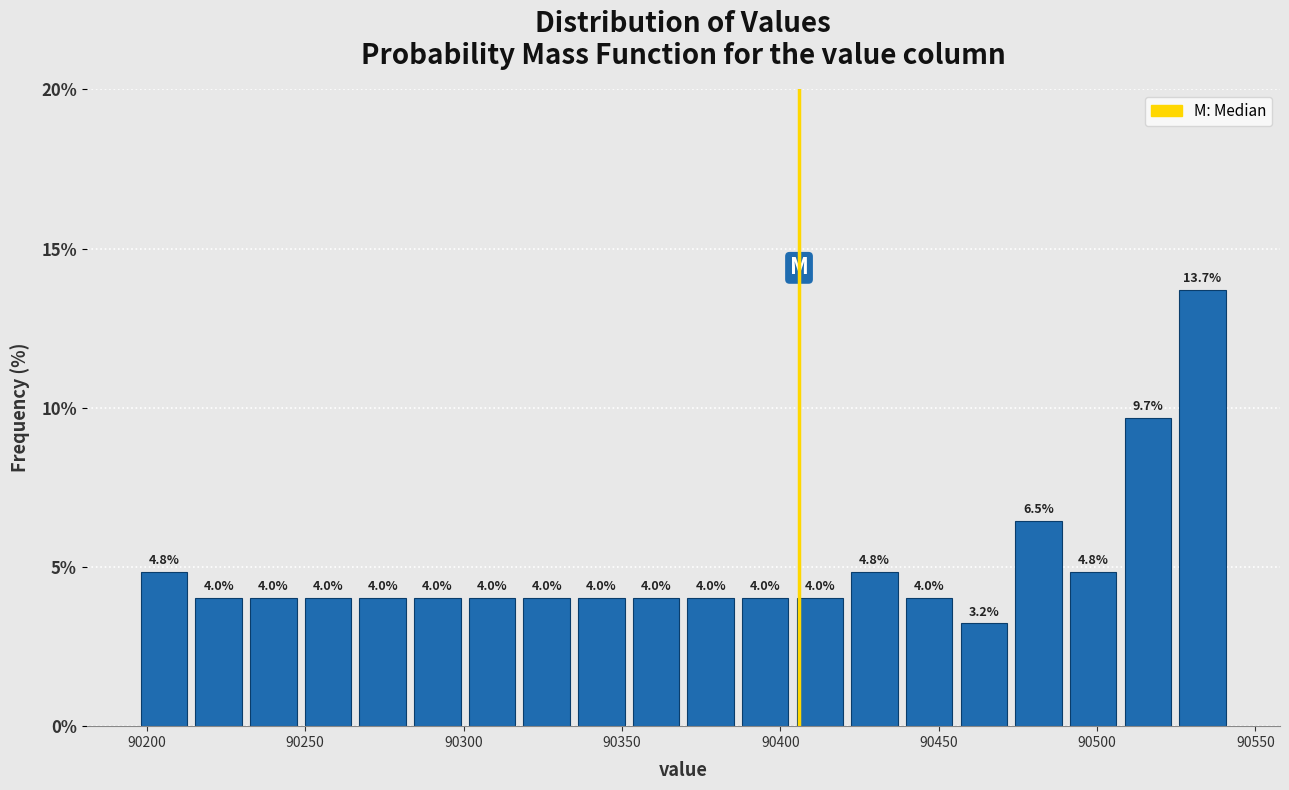

Around what value on the x-axis is the tallest bar? Give the approximate position of its centre, as read against the axis.

90535